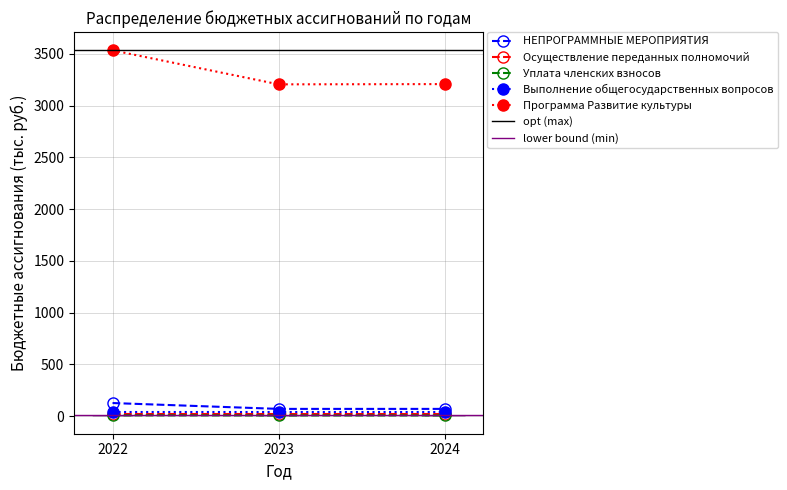

Is it true that Уплата членских взносов equals 6.5 at 2022?

True